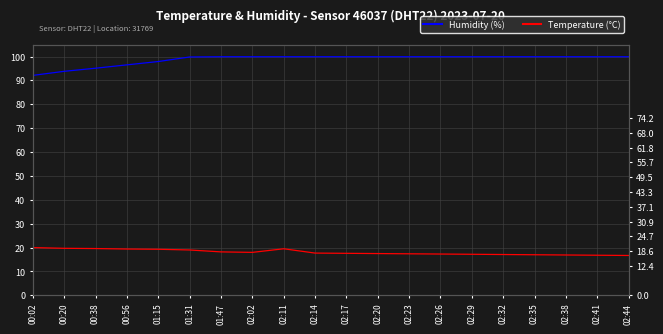

True or false: Humidity (%) and Temperature (°C) cross at least once.

False